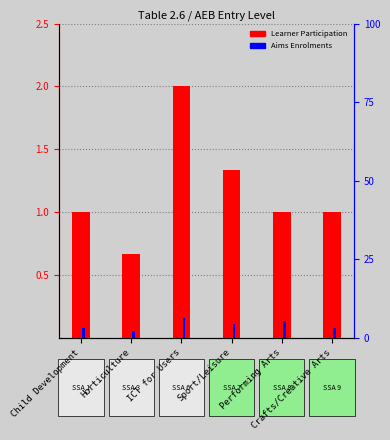

Are the bars horizontal?

No